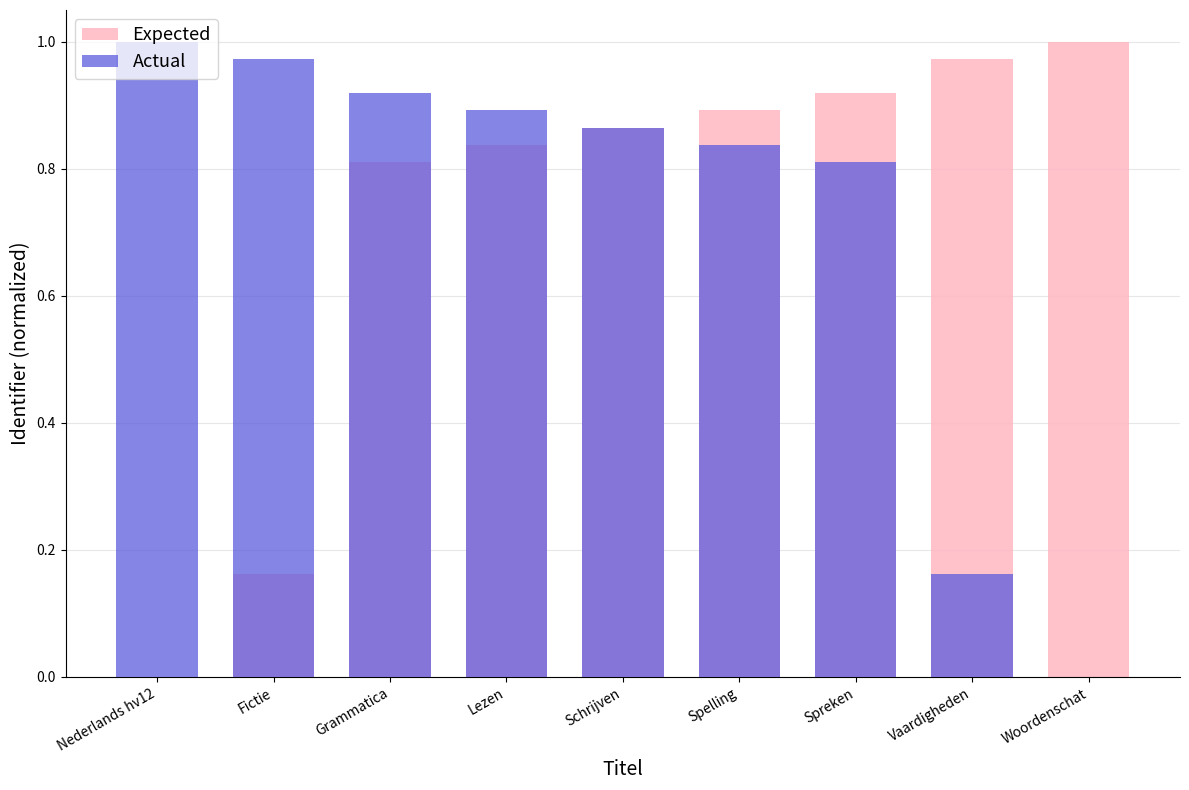

Rank the series at Spreken from highest to lowest value.

Expected, Actual